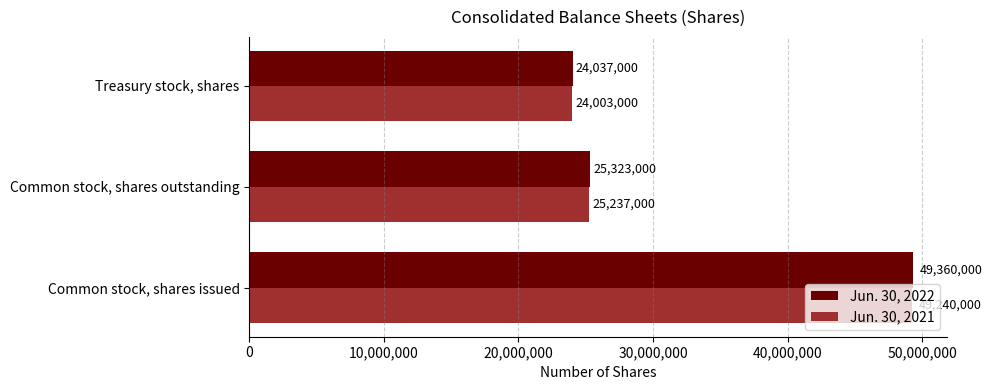

What is the total value across all series at Treasury stock, shares?

48040000